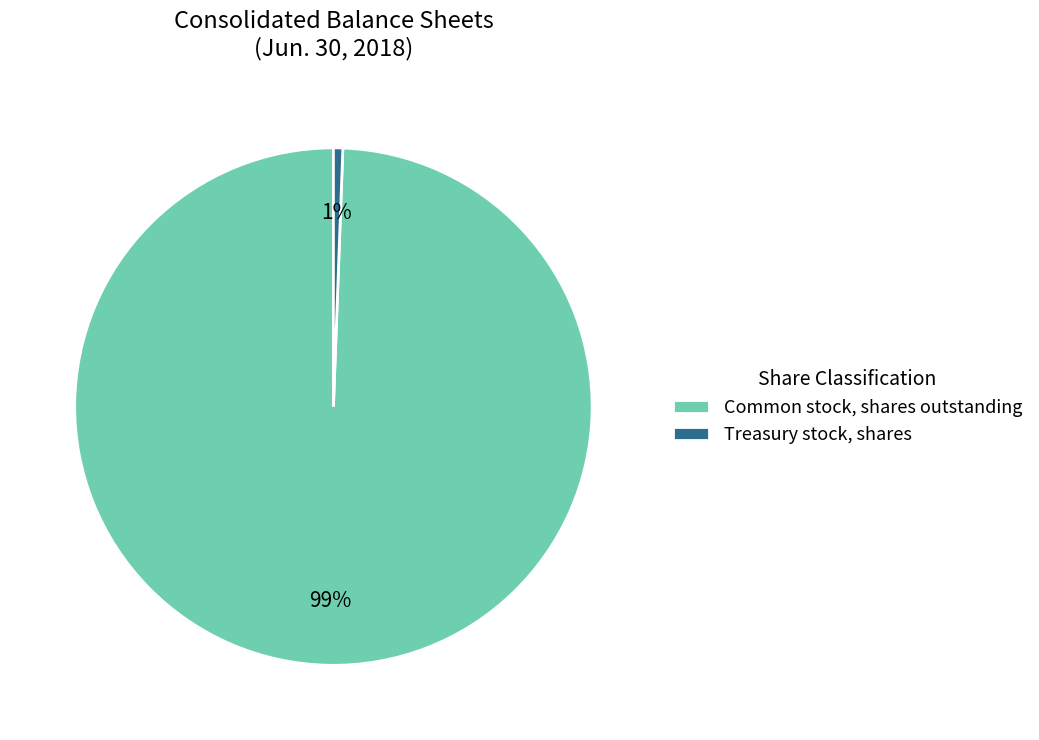

Do Common stock, shares outstanding and Treasury stock, shares together represent more than half of the pie?

Yes